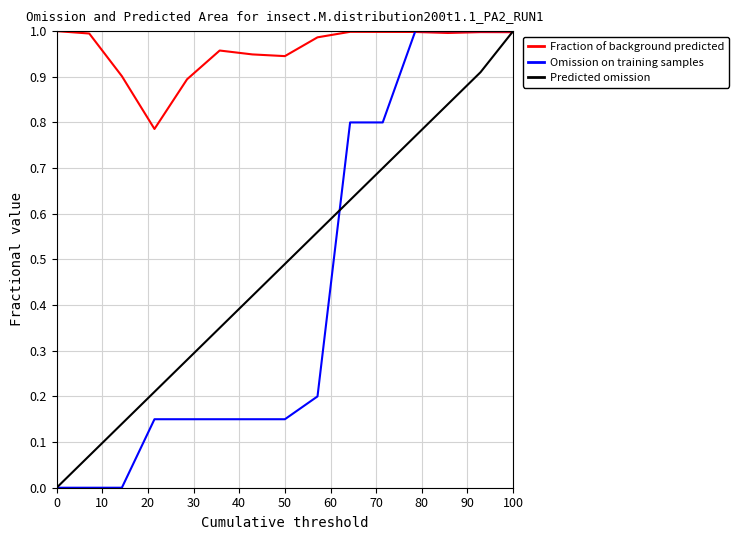

Which series has the largest total across all categories?

Fraction of background predicted